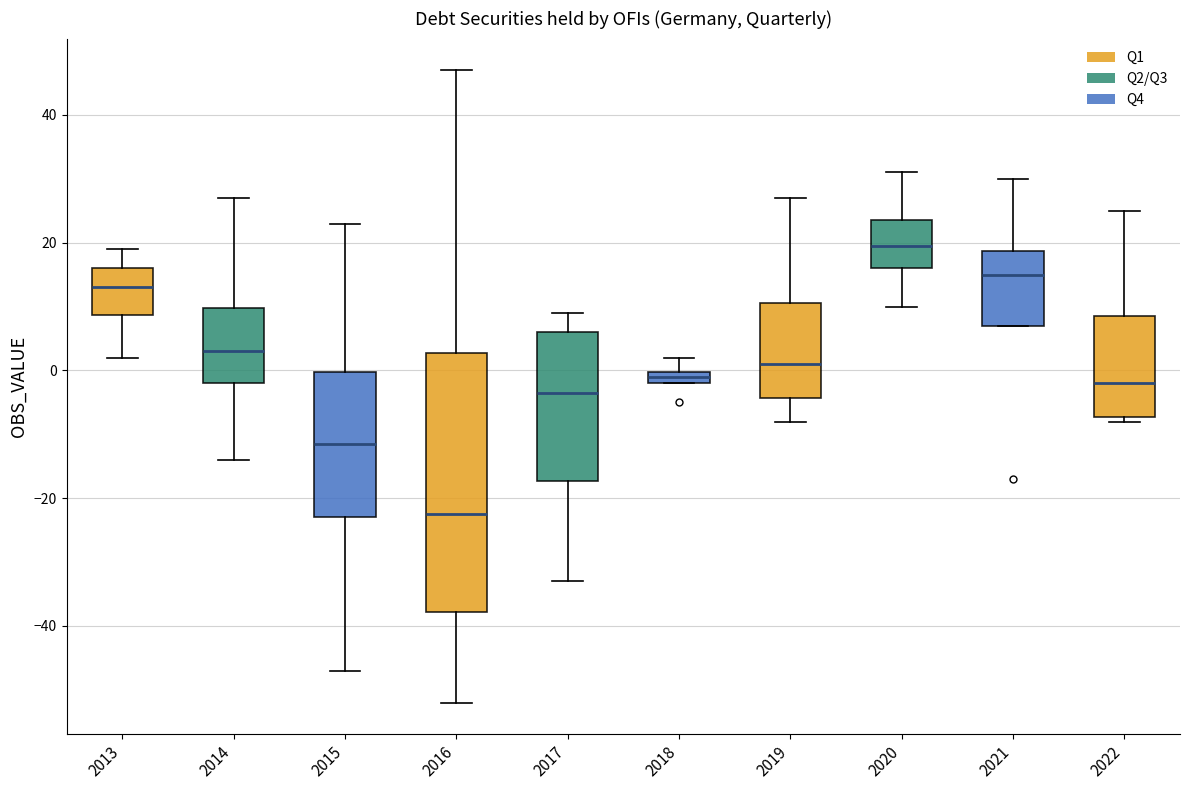

Which box's median line is the lowest?

2016